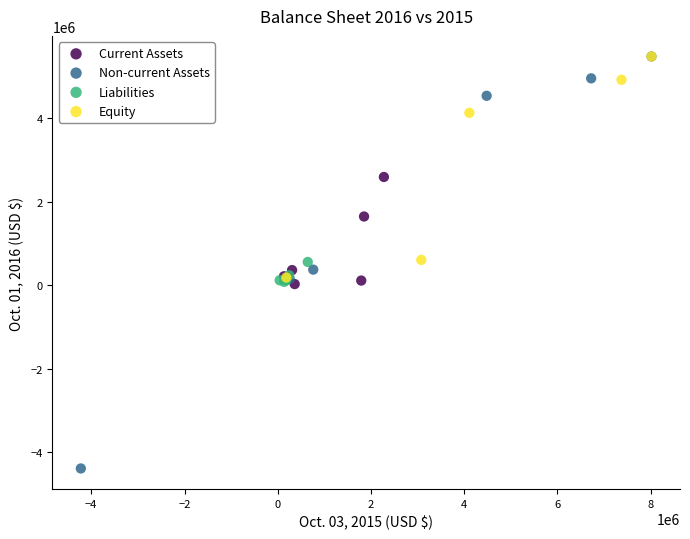

Which series reaches the minimum Y coordinate?

Non-current Assets